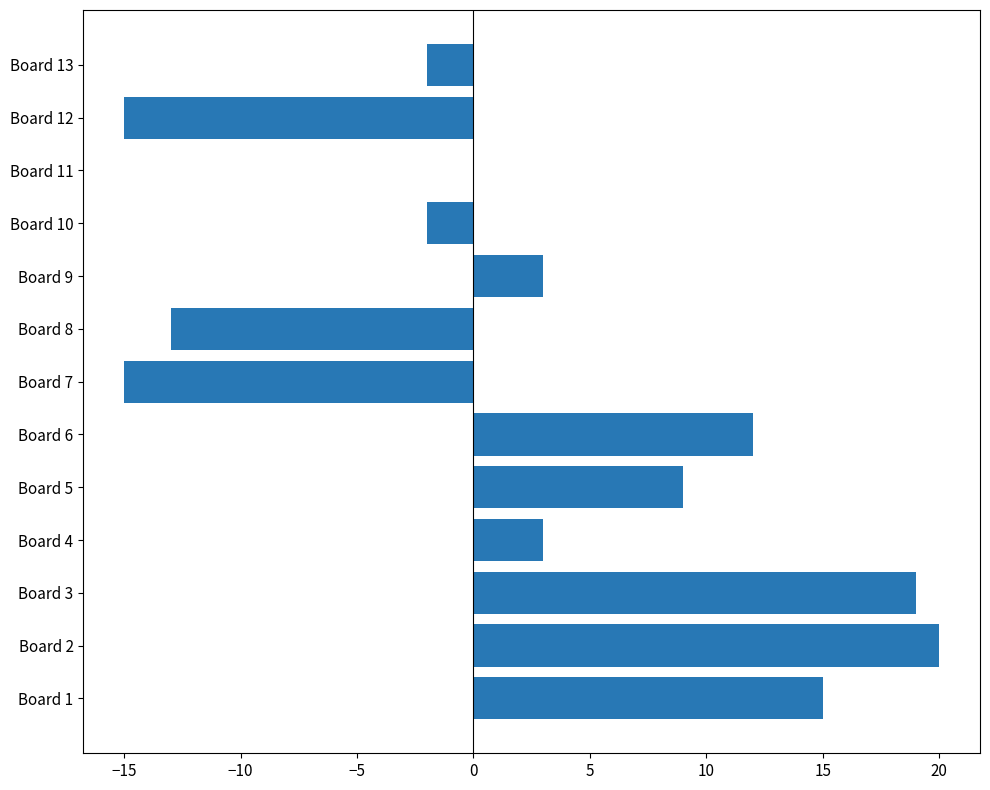

What is the sum of all values?

34